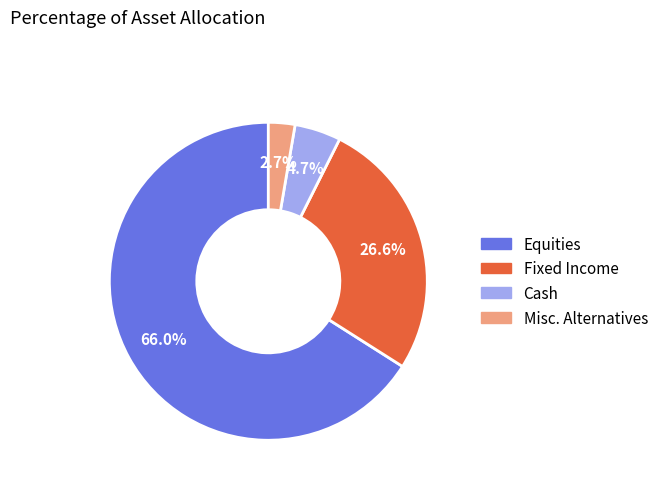

To the nearest percent, what is the average slice percentage?

25%